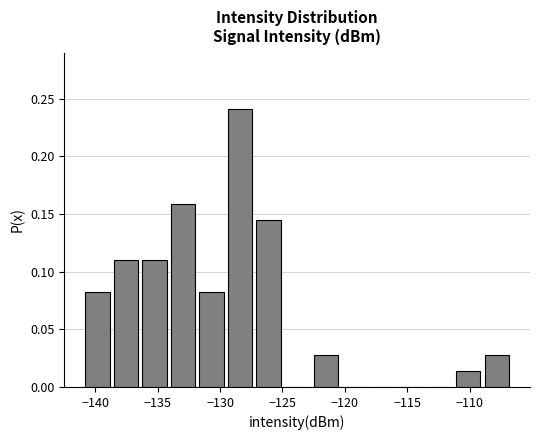

Which range on the x-axis has the tallest bar?

-129.5 to -127.5